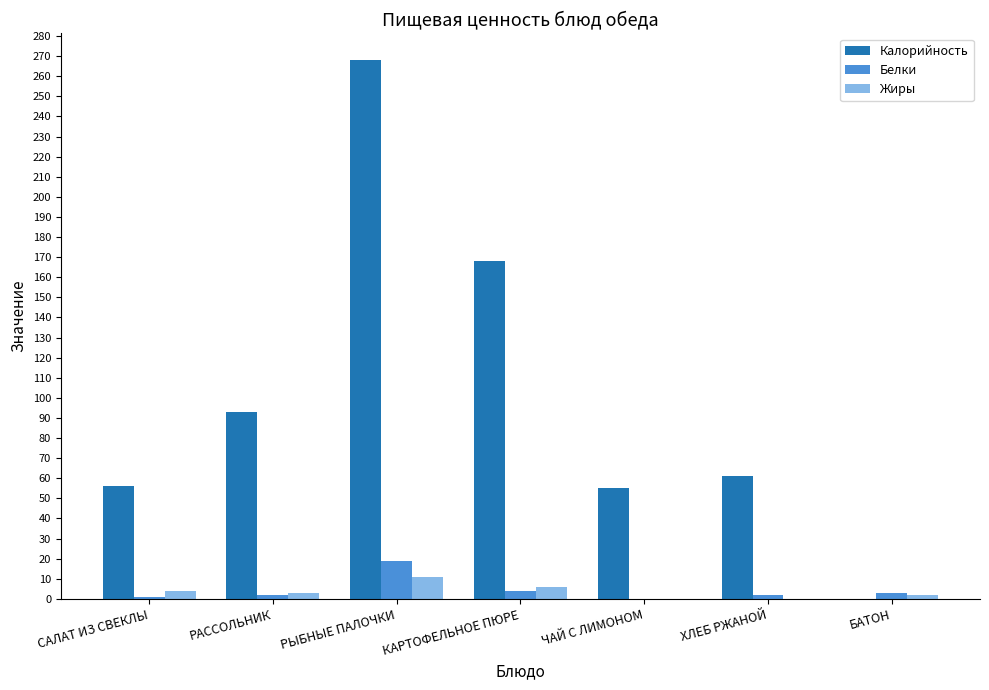

The Белки series shows 2 at ХЛЕБ РЖАНОЙ. True or false?

True